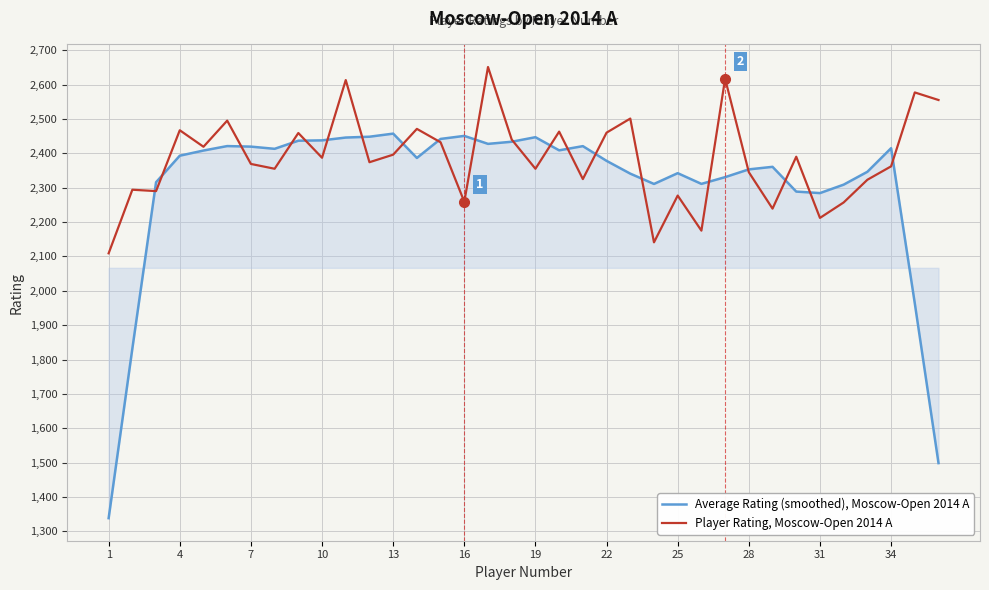

List the series in order of their overall mean, lowest first.

Average Rating (smoothed), Moscow-Open 2014 A, Player Rating, Moscow-Open 2014 A